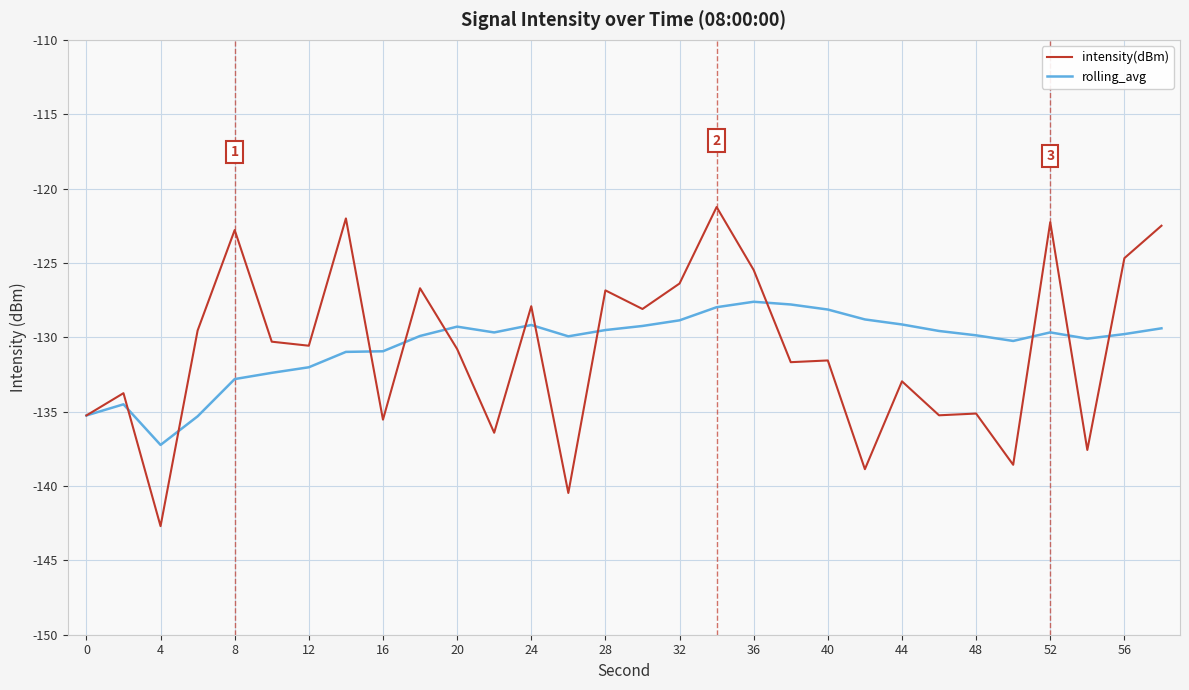

Which series has the largest range (max minus min)?

intensity(dBm)